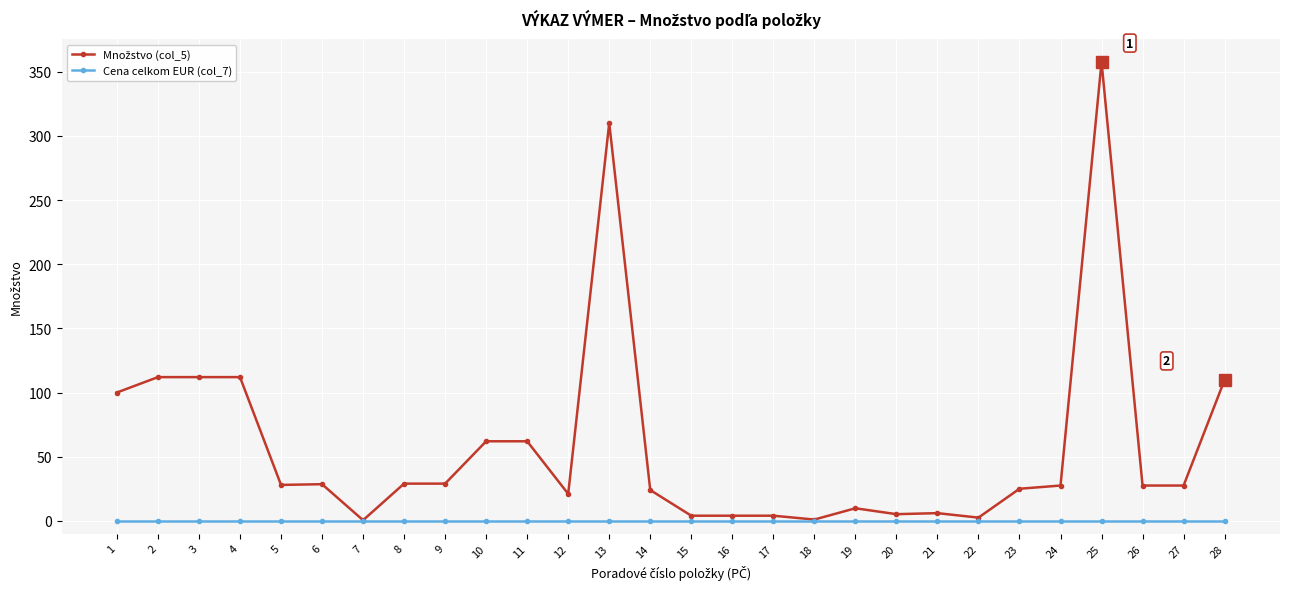

What is the greatest value displayed?

357.6